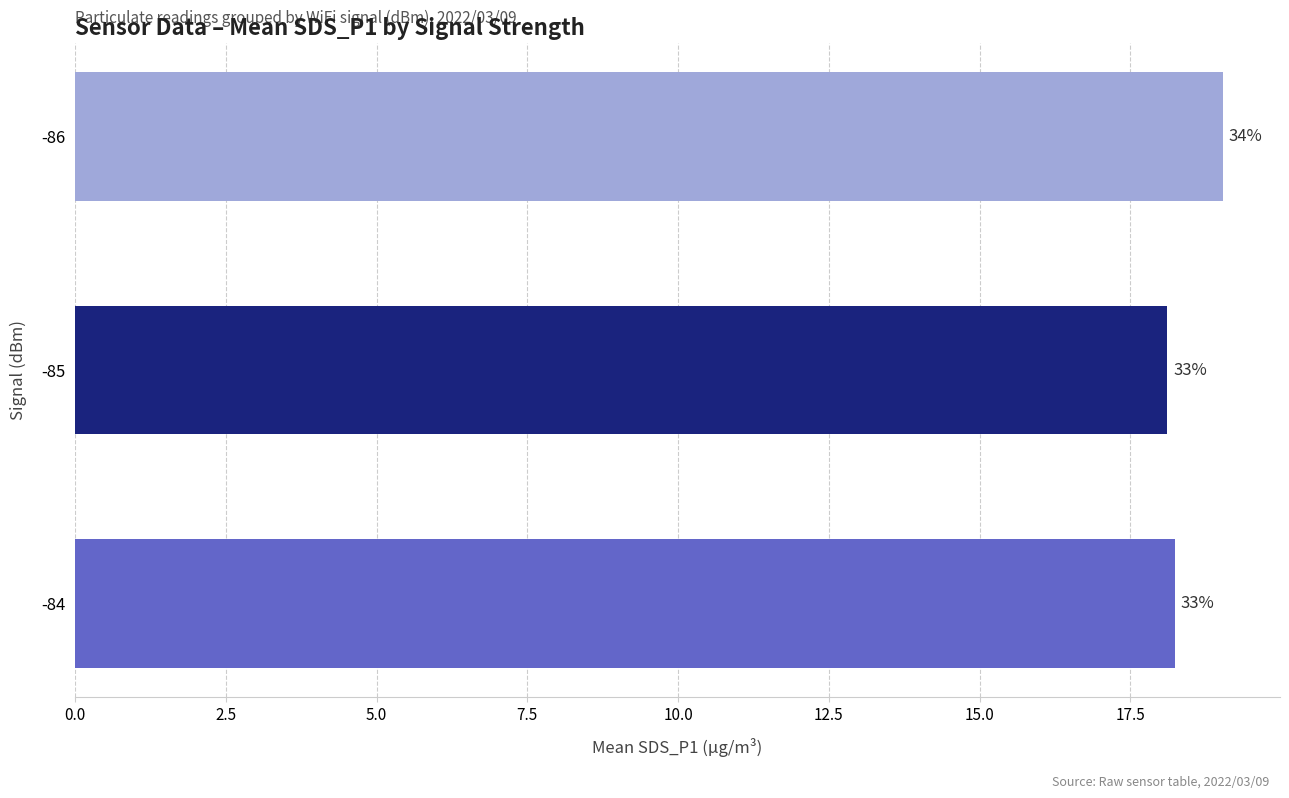

How many bars are there in total?

3